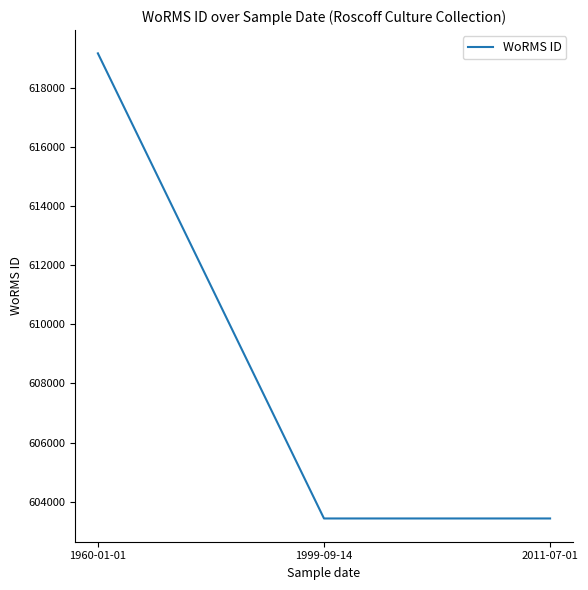

What is the average value?

608677